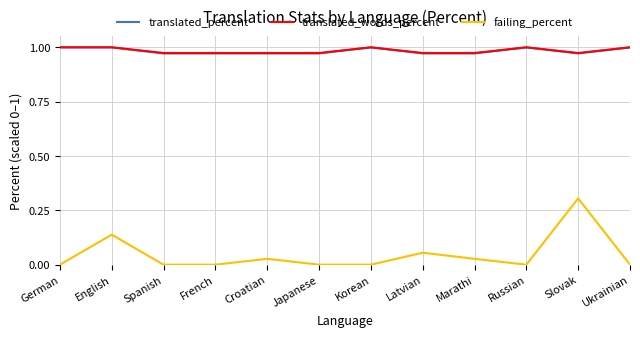

Which series has the largest range (max minus min)?

failing_percent